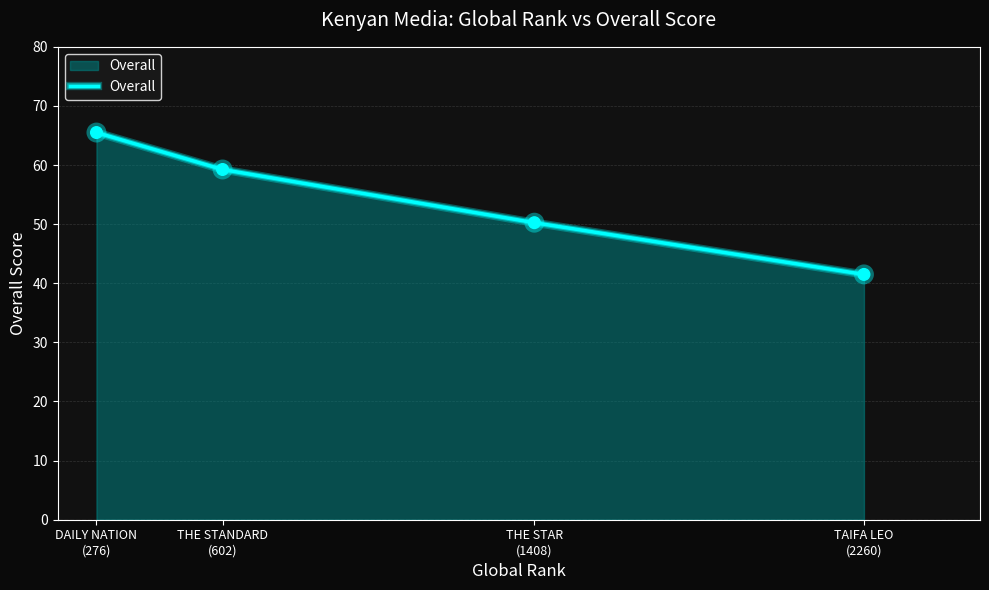

Which has a higher value, THE STAR
(1408) or TAIFA LEO
(2260)?

THE STAR
(1408)